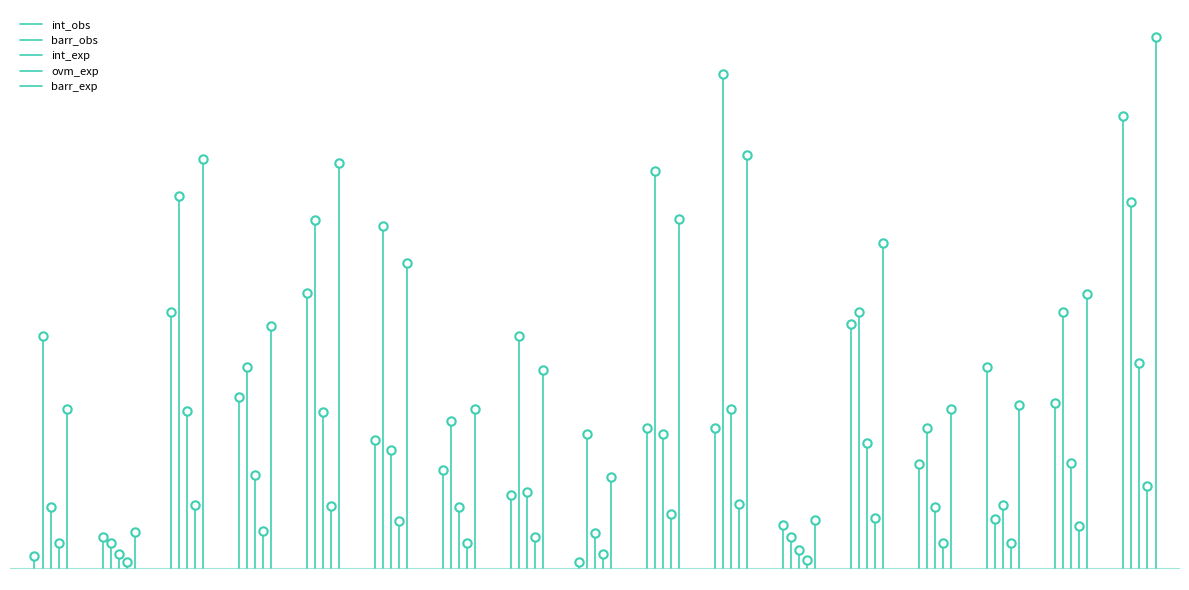

What are all the series names shown in the legend?

int_obs, barr_obs, int_exp, ovm_exp, barr_exp